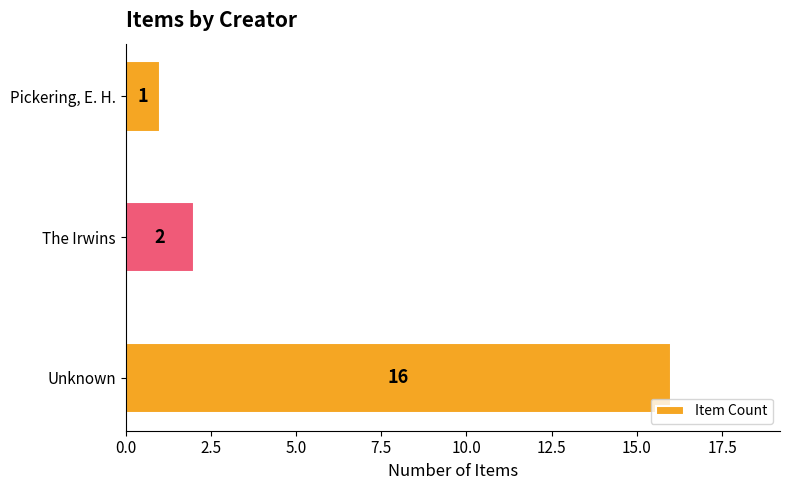

Reading top to bottom, list all the values displayed in this chart.

1	2	16